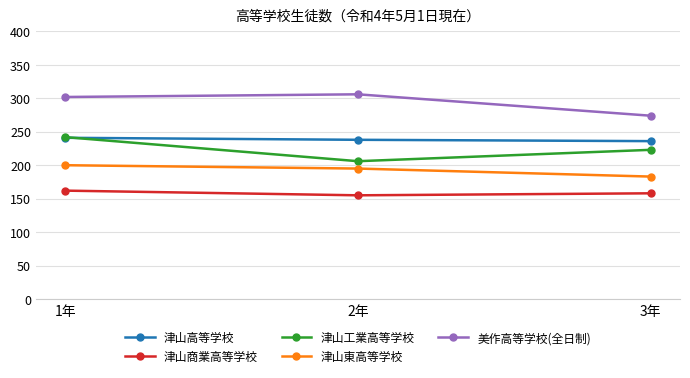

How many lines are shown in the chart?

5